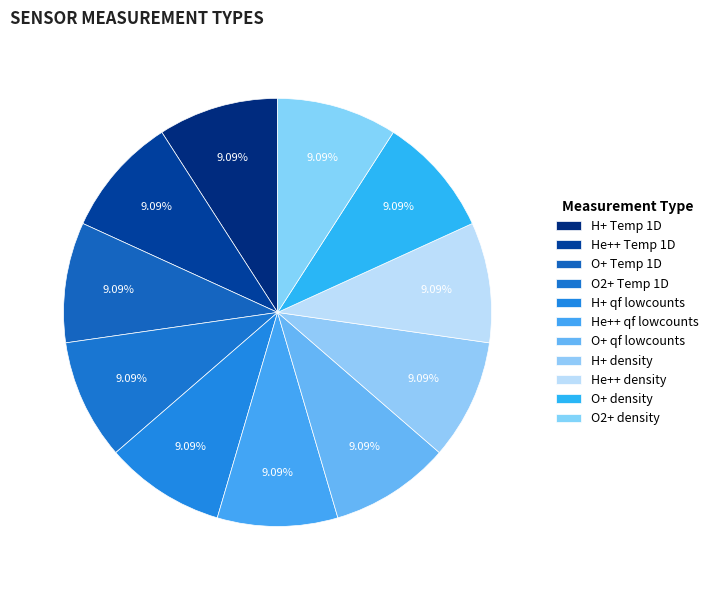

Does O+ qf lowcounts account for over 50% of the chart?

No